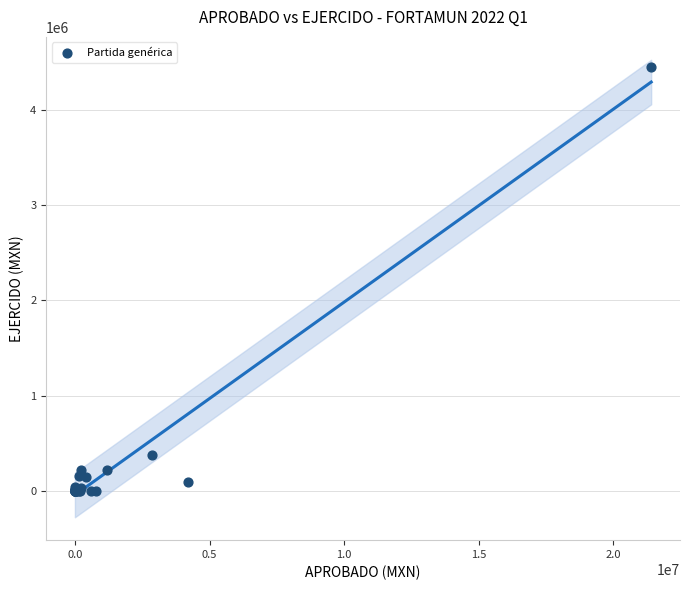

What Y value in the scatter plot is closest to 2223847?

379117.7